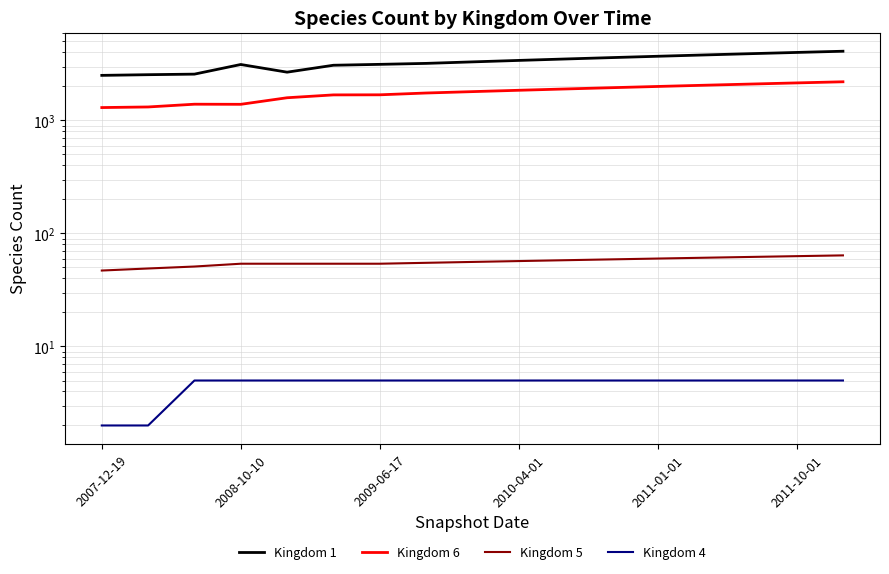

At which label does Kingdom 6 reach its minimum?

2007-12-19